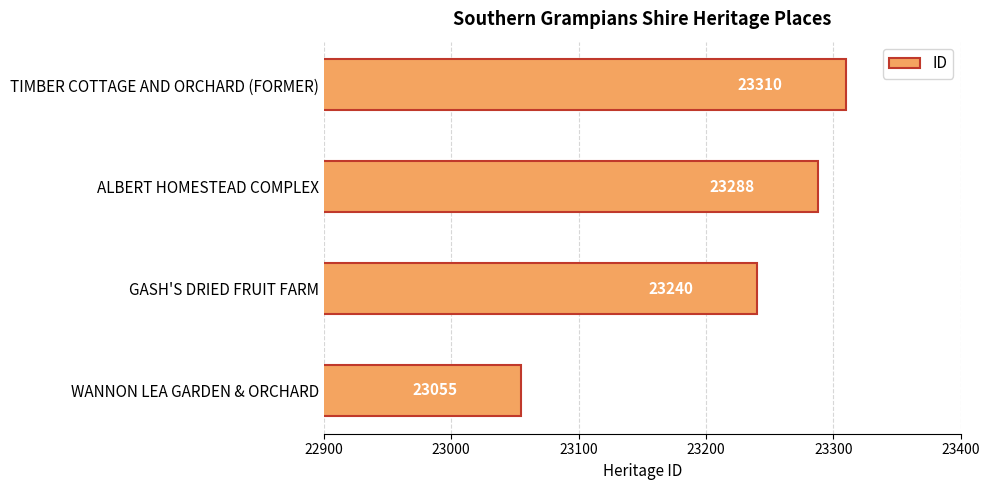

Reading bottom to top, what are all the values shown in this chart?

23055	23240	23288	23310